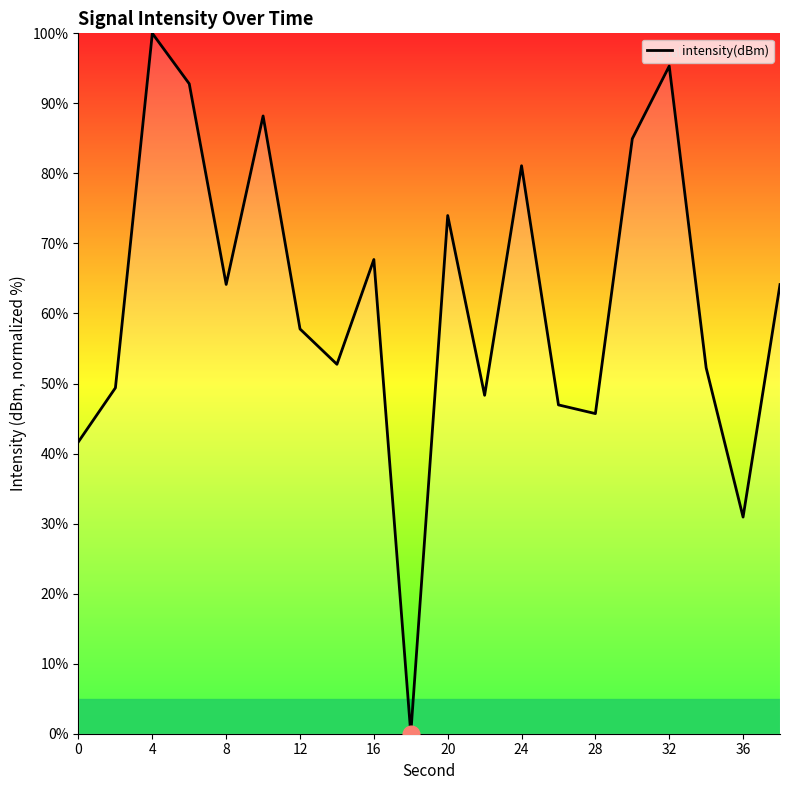

What is the greatest value displayed?

100.0